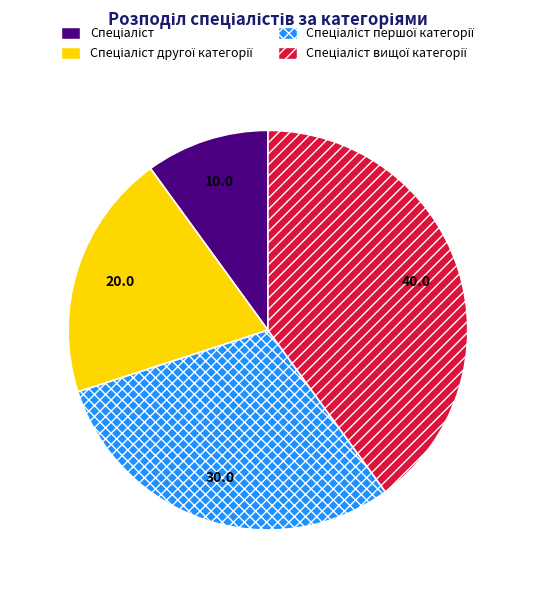

Does any single category account for the majority?

No